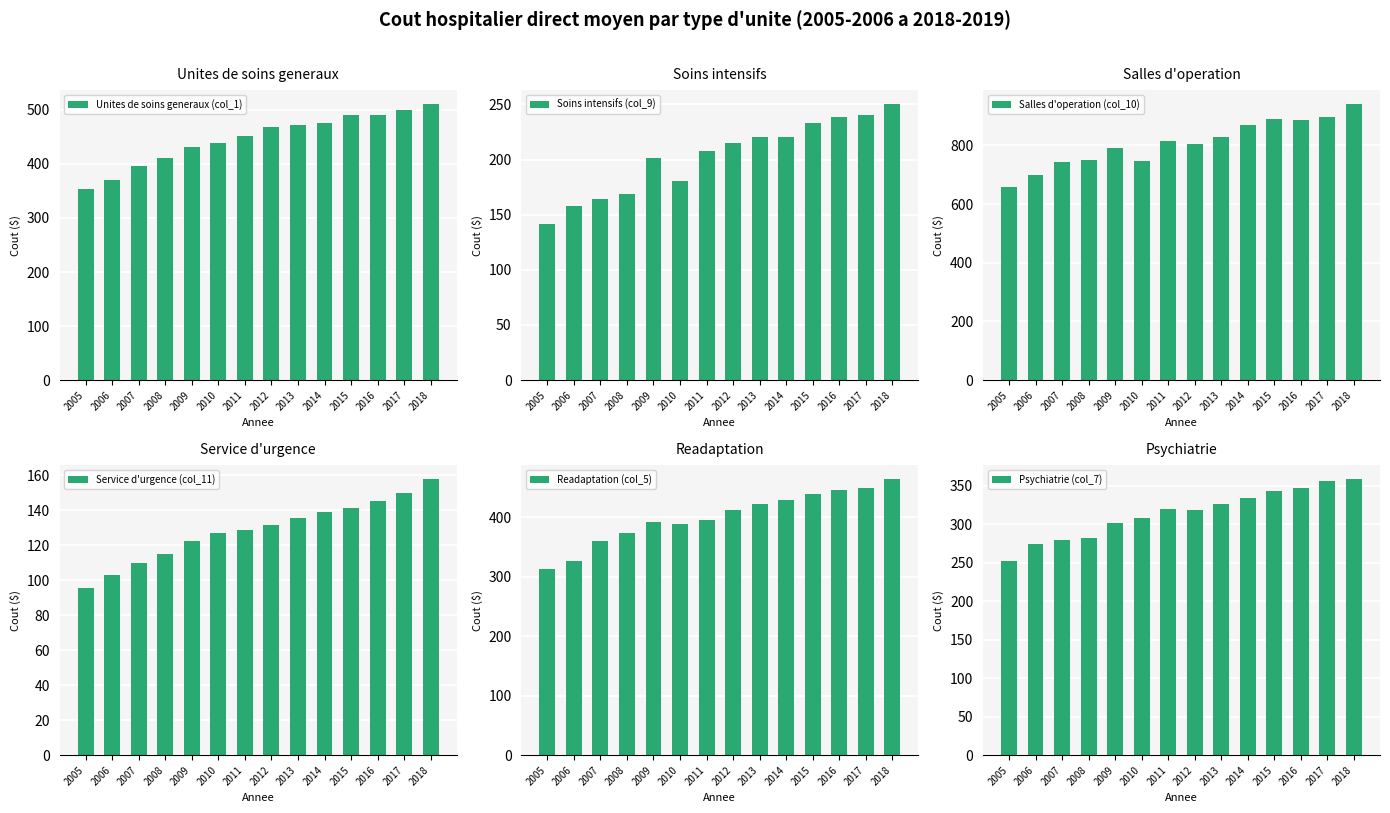

List the series in order of their peak value, highest first.

Salles d'operation (col_10), Unites de soins generaux (col_1), Readaptation (col_5), Psychiatrie (col_7), Soins intensifs (col_9), Service d'urgence (col_11)